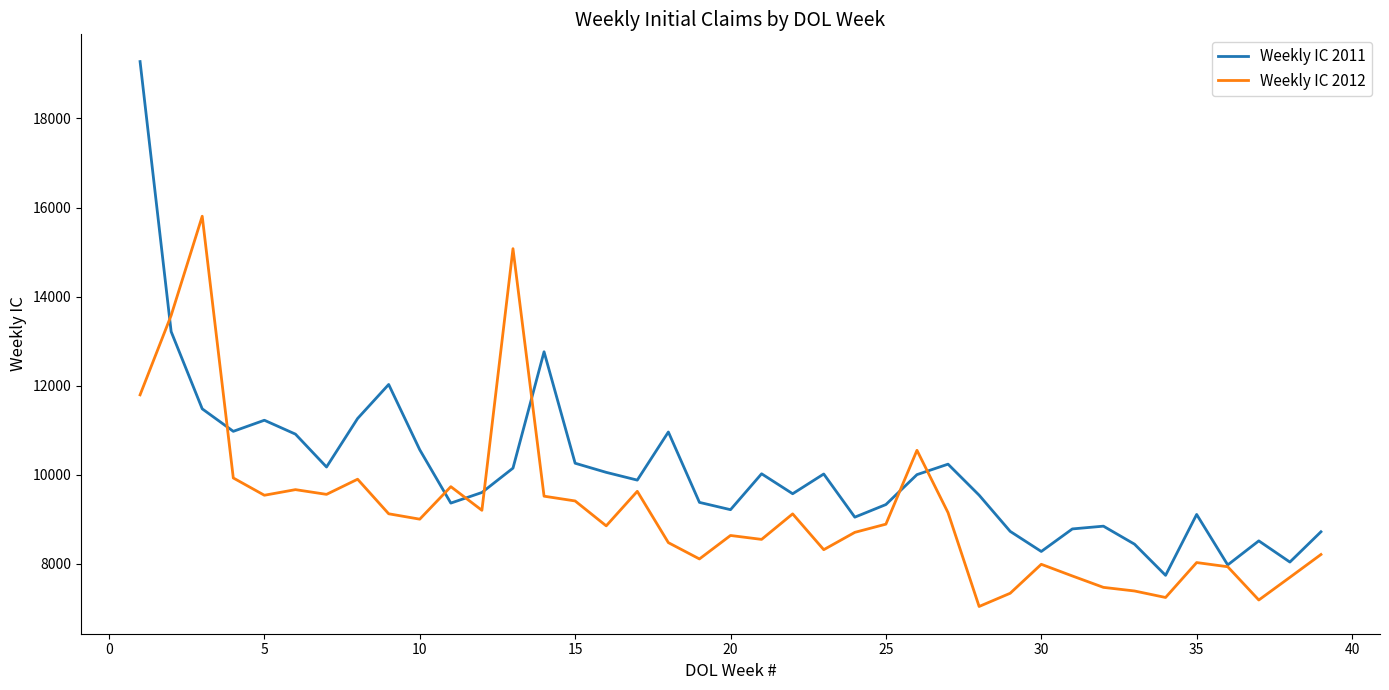

What is the smallest value displayed?

7044